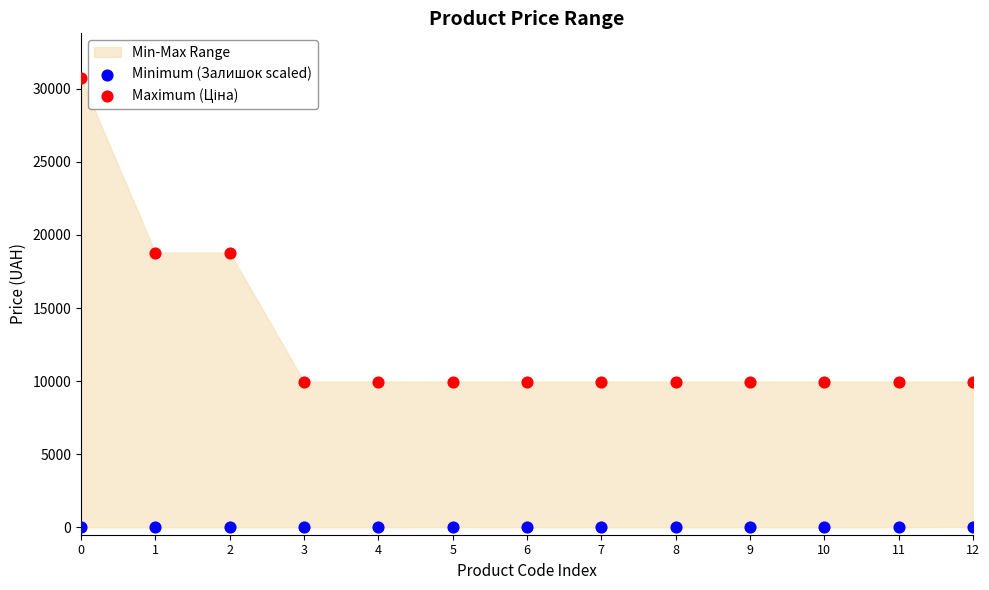

Which series contains the lowest Y value?

Minimum (Залишок scaled)